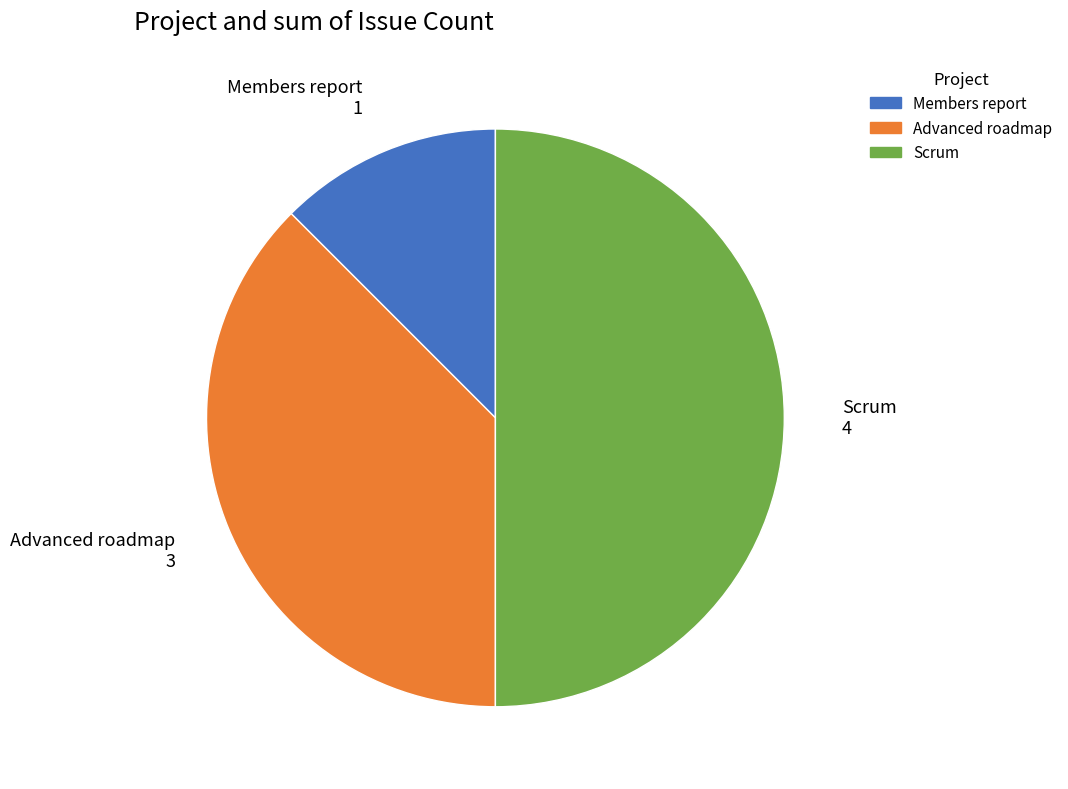

How many slices are in this pie chart?

3